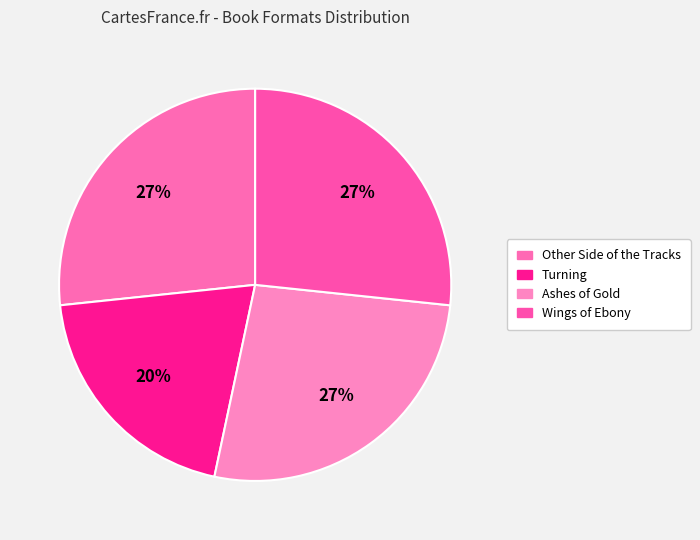

Do Turning and Ashes of Gold together represent more than half of the pie?

No